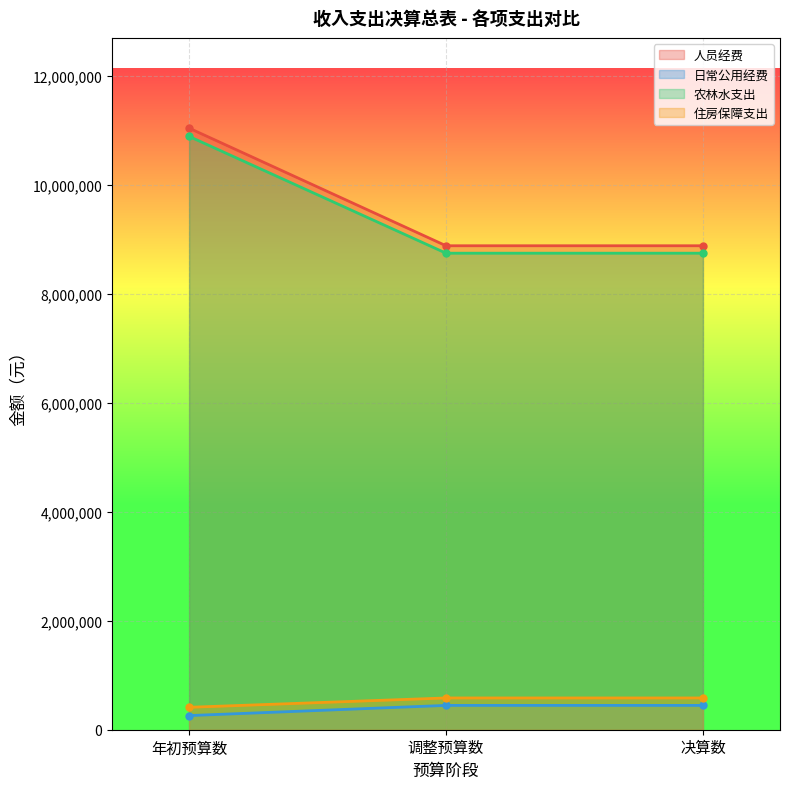

Which series has the largest range (max minus min)?

人员经费